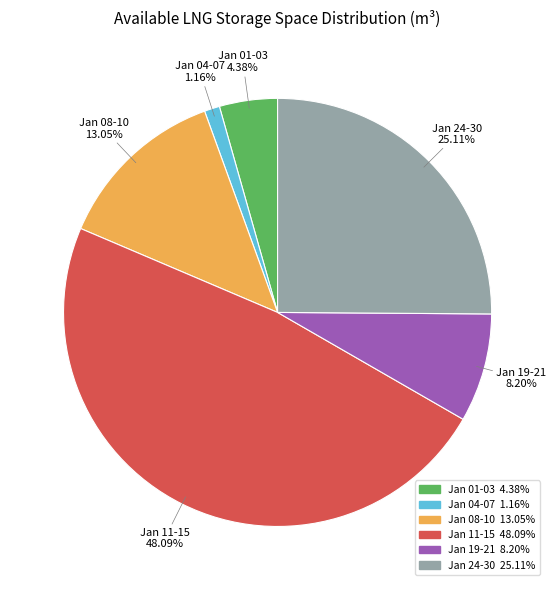

Is there any slice that represents more than half of the pie?

No